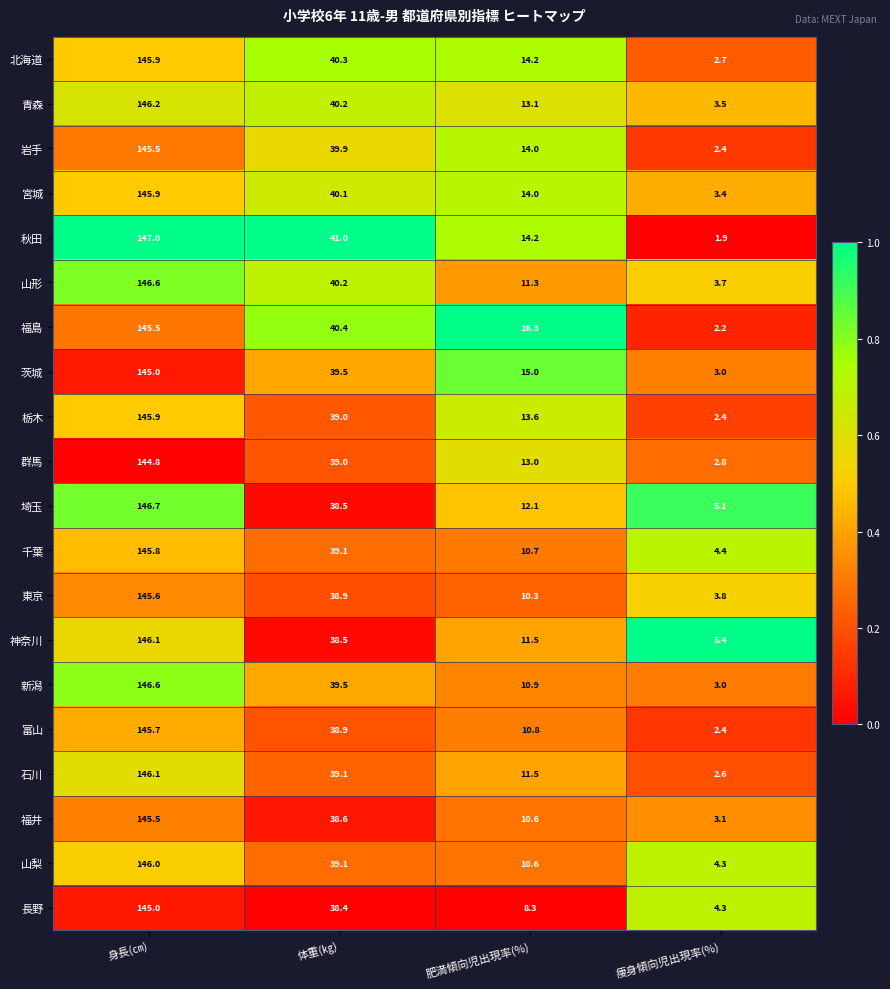

Where does the 福井 series first go above 38?

身長(㎝)